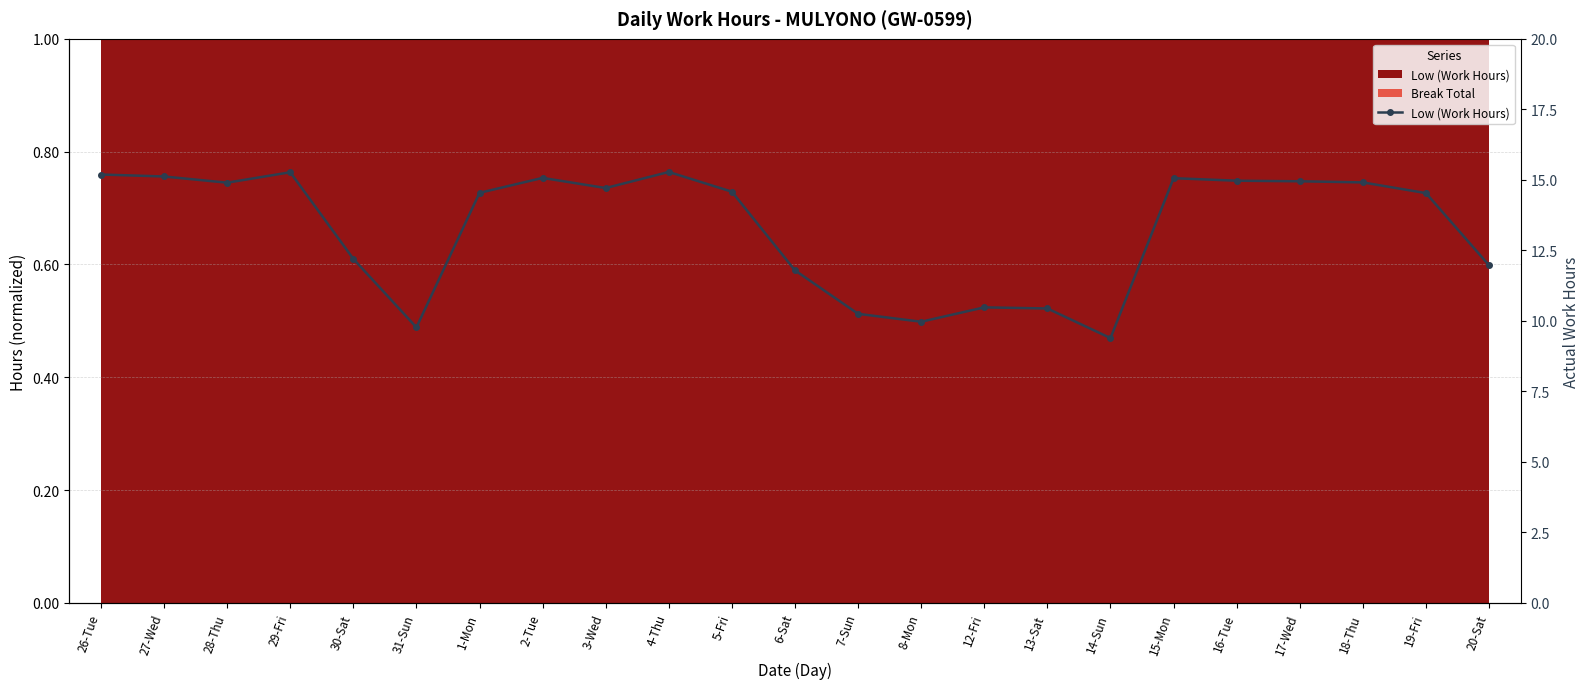

How many points are lower than both their immediate neighbors (excluding endpoints)?

5